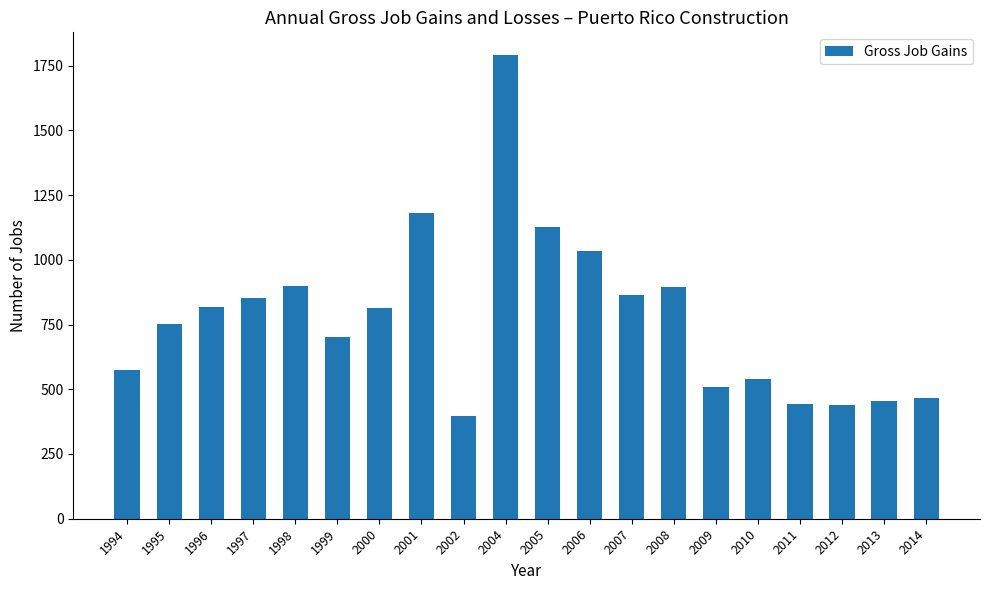

Are the bars grouped side by side (vs. stacked)?

No